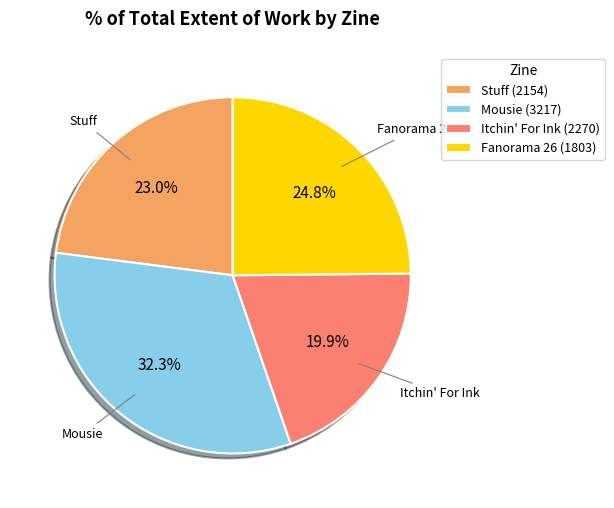

To the nearest percent, what is the difference between the largest and smallest slice percentages?

12%